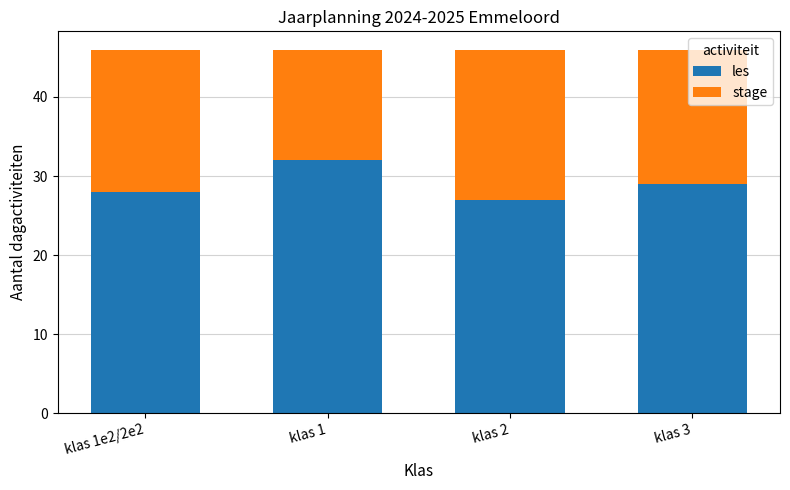

What is the approximate value of les at klas 1e2/2e2?

28